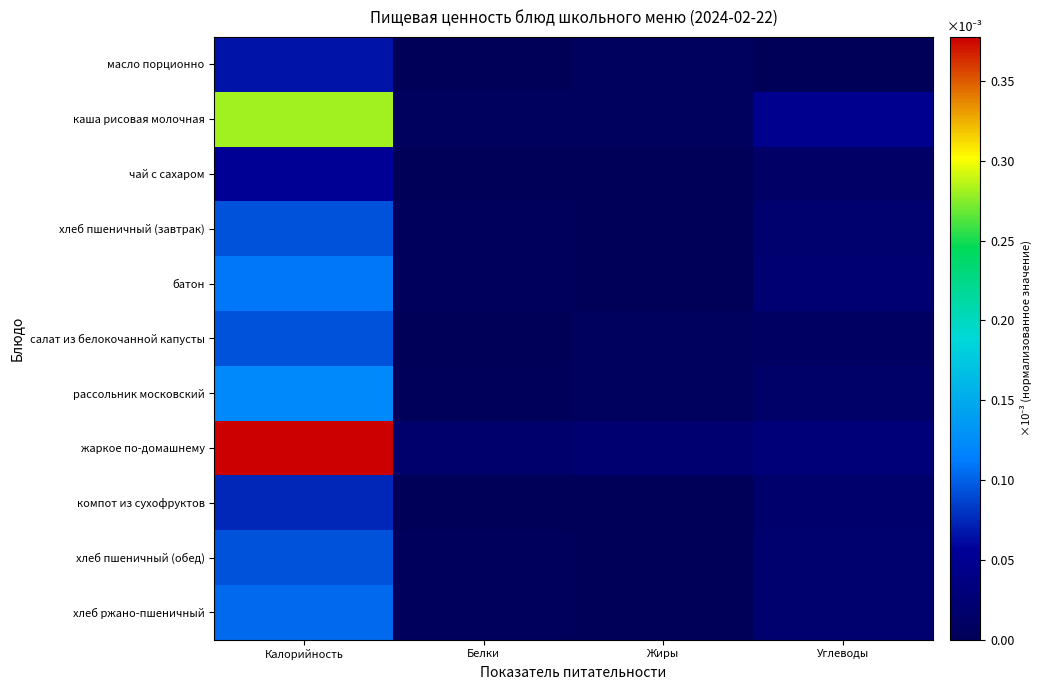

At which category is the sum across all series the highest?

Калорийность